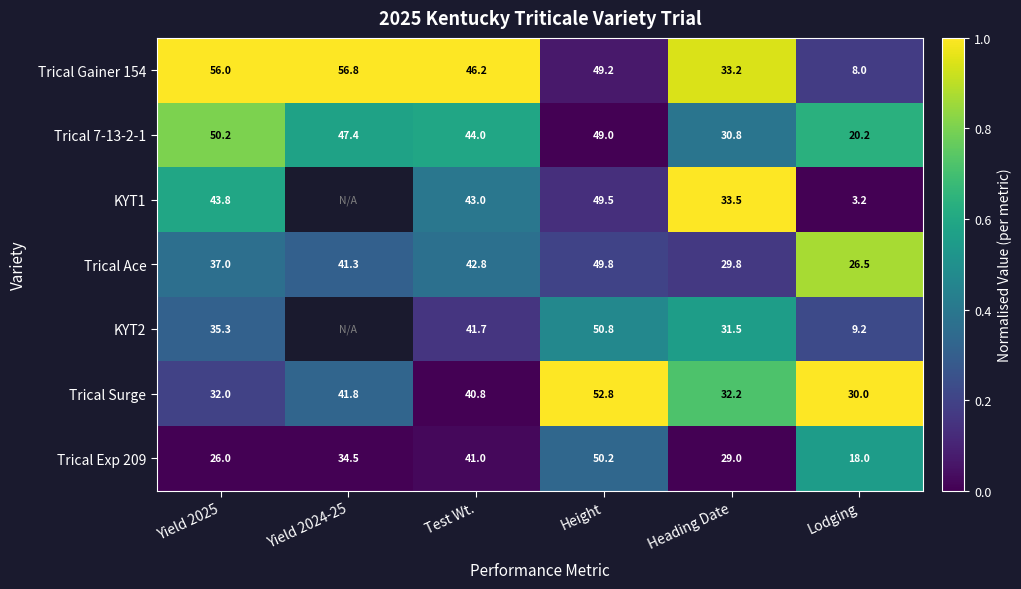

What is the average value of the Trical 7-13-2-1 series?

40.3